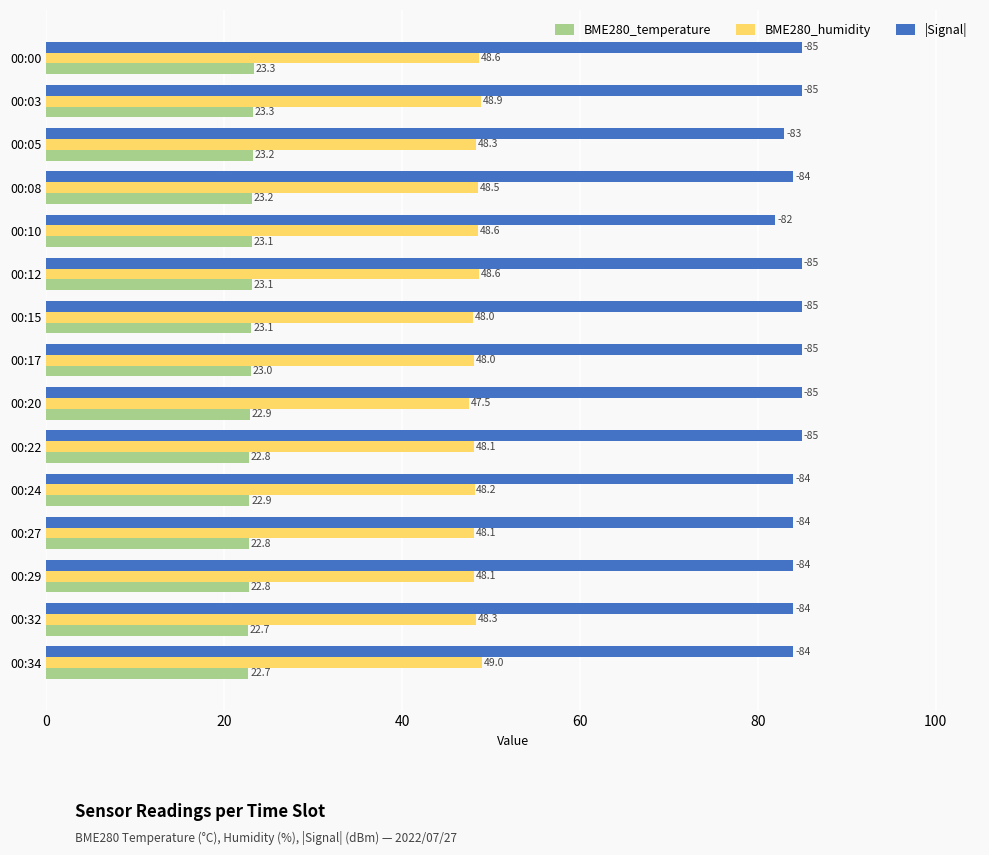

What is the difference between the maximum and second lowest values in the |Signal| series?

2.0